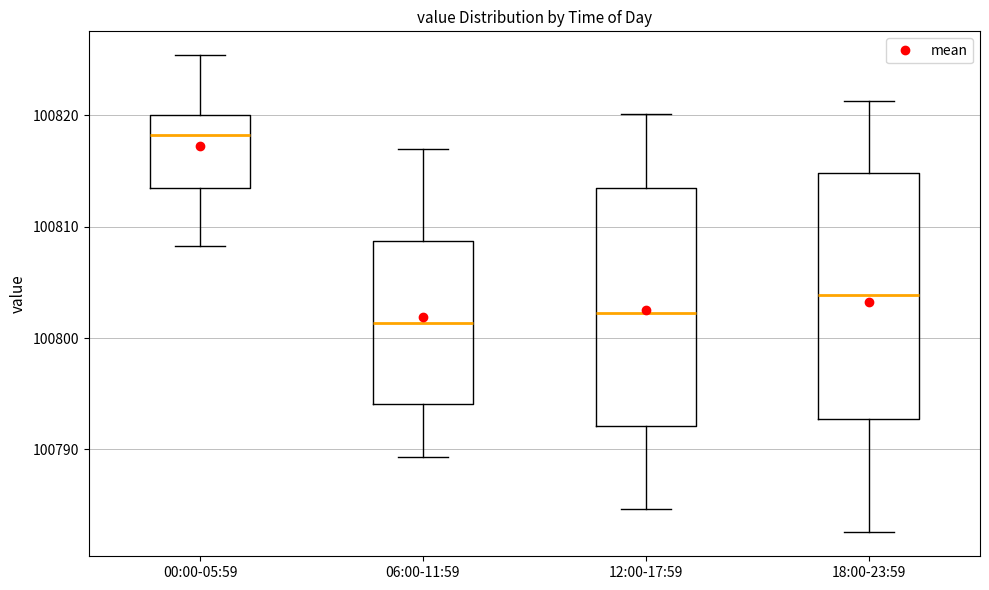

Reading left to right, read every box against the y-axis: the position of its median line, the range the box covers, and the ends of its whiskers. The values are not printed on the chart, so give them approximately, as read against the axis.

00:00-05:59: median 100818, box 100813 to 100820, whiskers 100808 to 100825
06:00-11:59: median 100801, box 100794 to 100809, whiskers 100789 to 100817
12:00-17:59: median 100802, box 100792 to 100813, whiskers 100785 to 100820
18:00-23:59: median 100804, box 100793 to 100815, whiskers 100783 to 100821